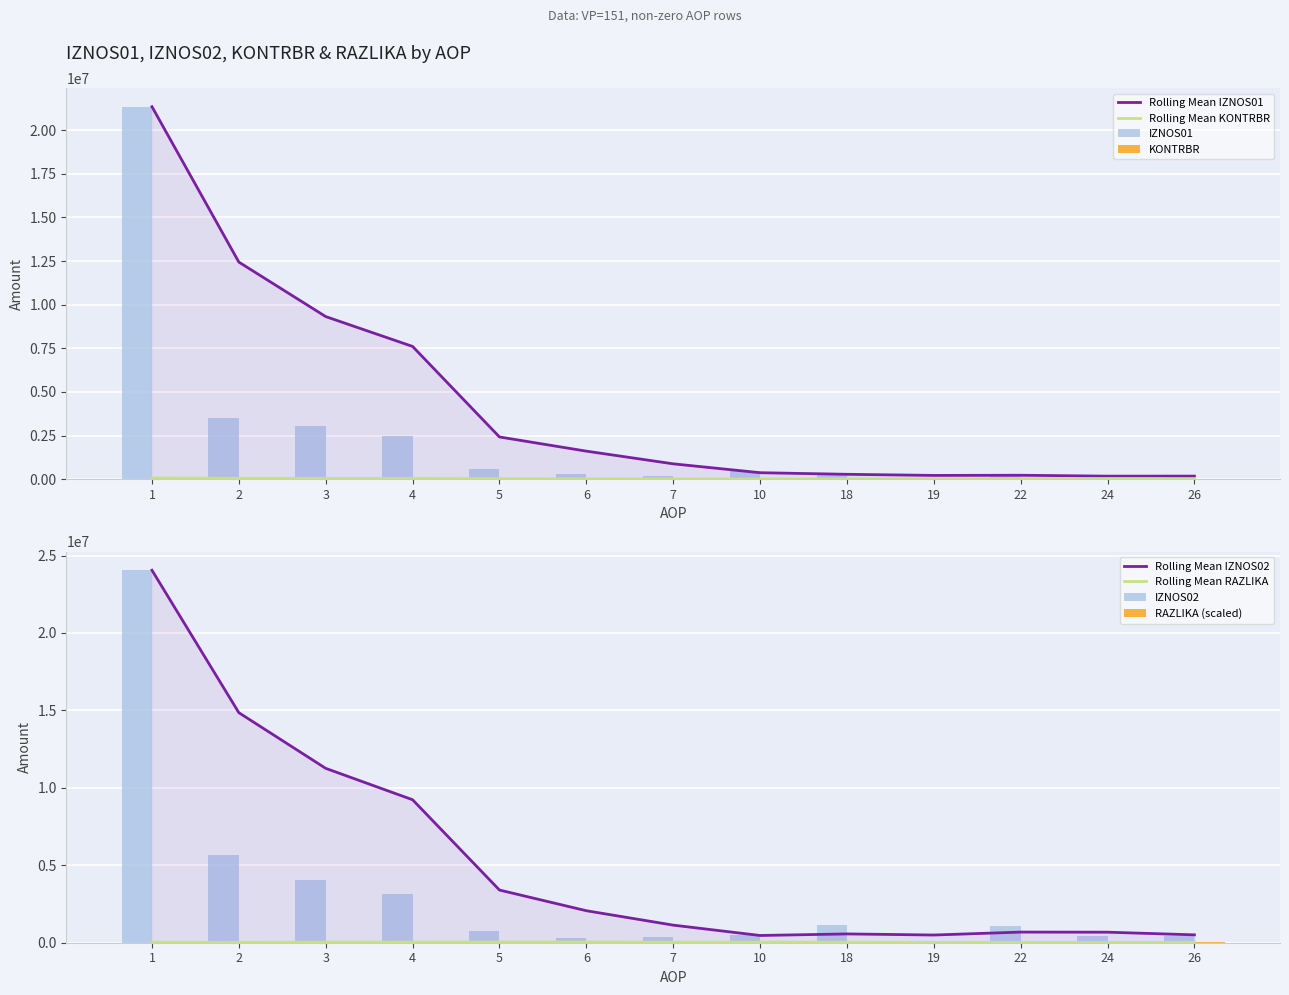

Between 4 and 10, which series saw the biggest shift?

IZNOS02